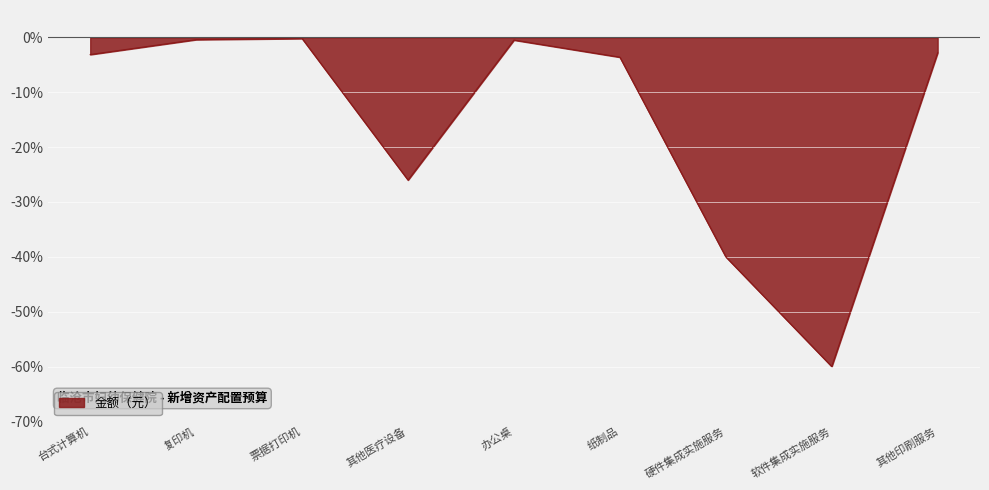

Which has a higher value, 软件集成实施服务 or 票据打印机?

票据打印机